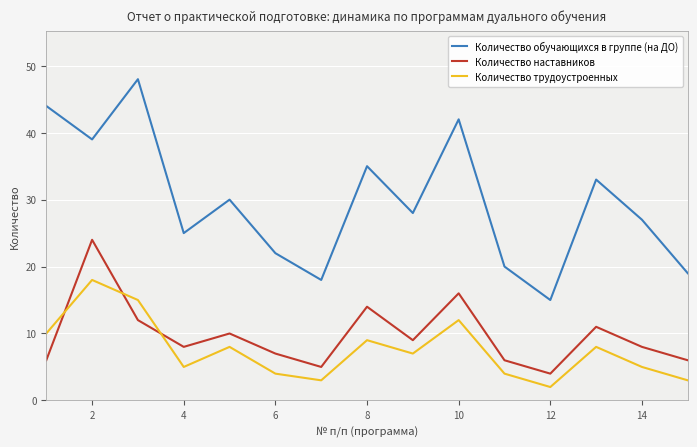

True or false: Количество наставников and Количество обучающихся в группе (на ДО) cross at least once.

False